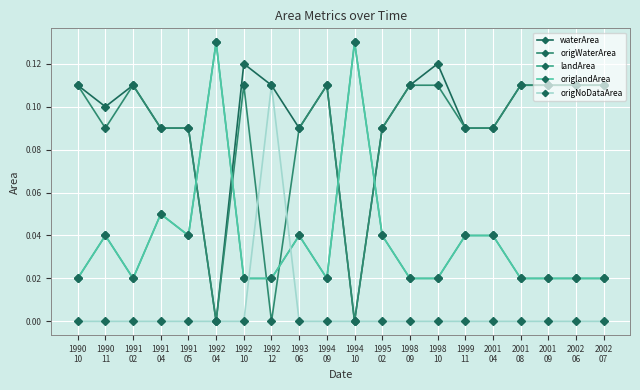

At which category is the sum across all series the highest?

1991
04